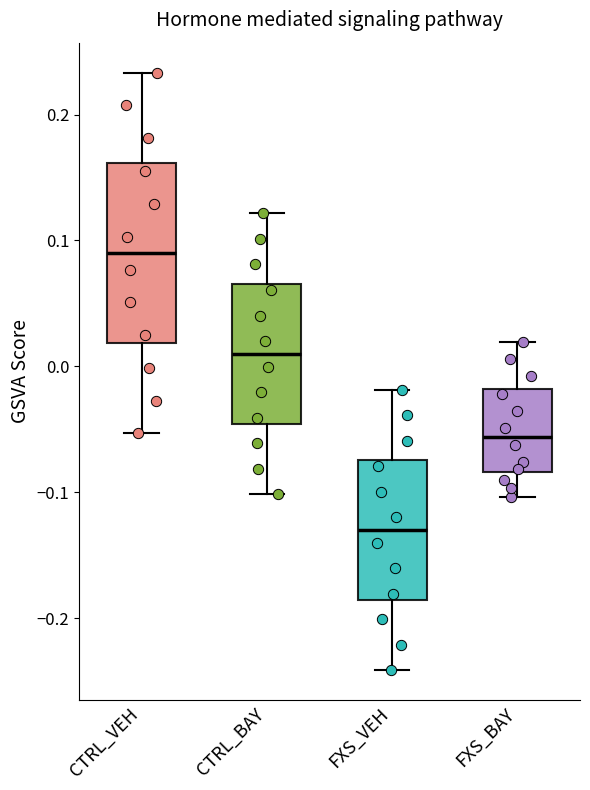

Reading left to right, read every box against the y-axis: the position of its median line, the range the box covers, and the ends of its whiskers. The values are not printed on the chart, so give them approximately, as read against the axis.

CTRL_VEH: median 0.09, box 0.02 to 0.16, whiskers -0.05 to 0.23
CTRL_BAY: median 0.01, box -0.05 to 0.07, whiskers -0.10 to 0.12
FXS_VEH: median -0.13, box -0.19 to -0.07, whiskers -0.24 to -0.02
FXS_BAY: median -0.06, box -0.08 to -0.02, whiskers -0.10 to 0.02